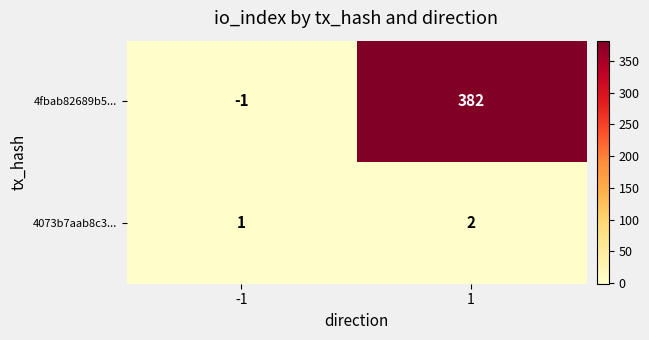

The 4073b7aab8c3... series shows 2 at 1. True or false?

True